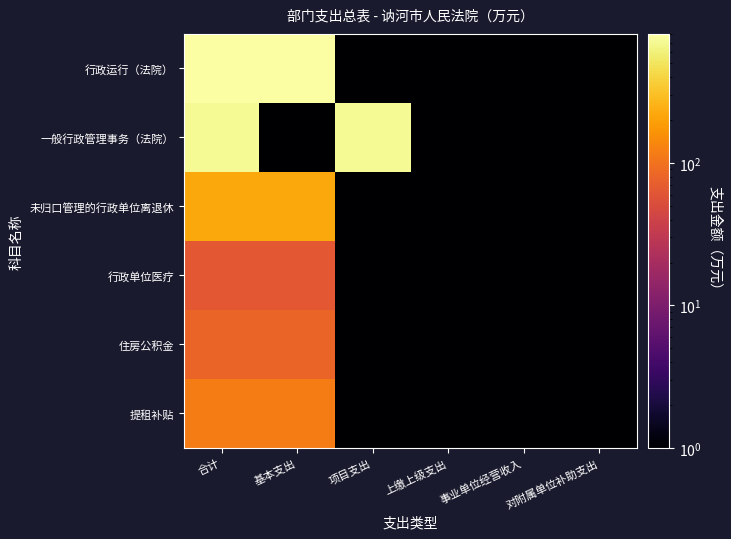

List the series in order of their peak value, highest first.

行政运行（法院）, 一般行政管理事务（法院）, 未归口管理的行政单位离退休, 提租补贴, 住房公积金, 行政单位医疗